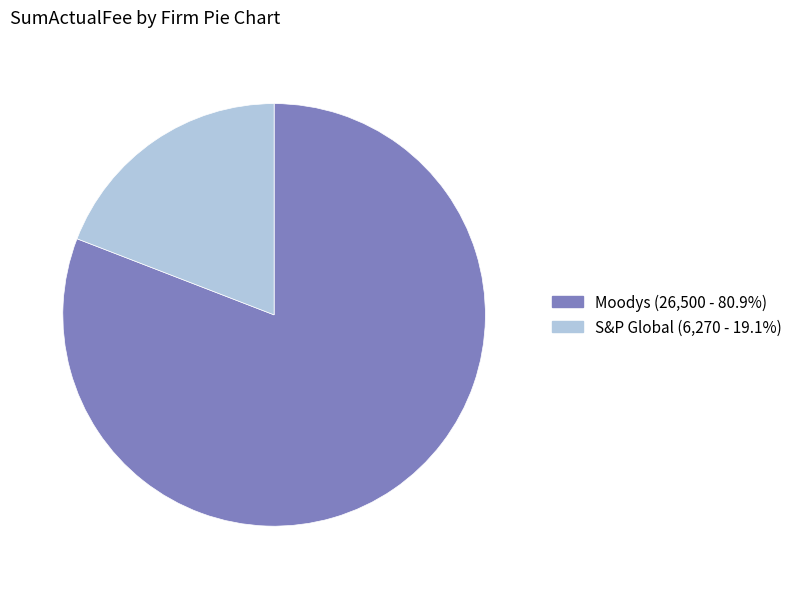

Does S&P Global account for over 50% of the chart?

No